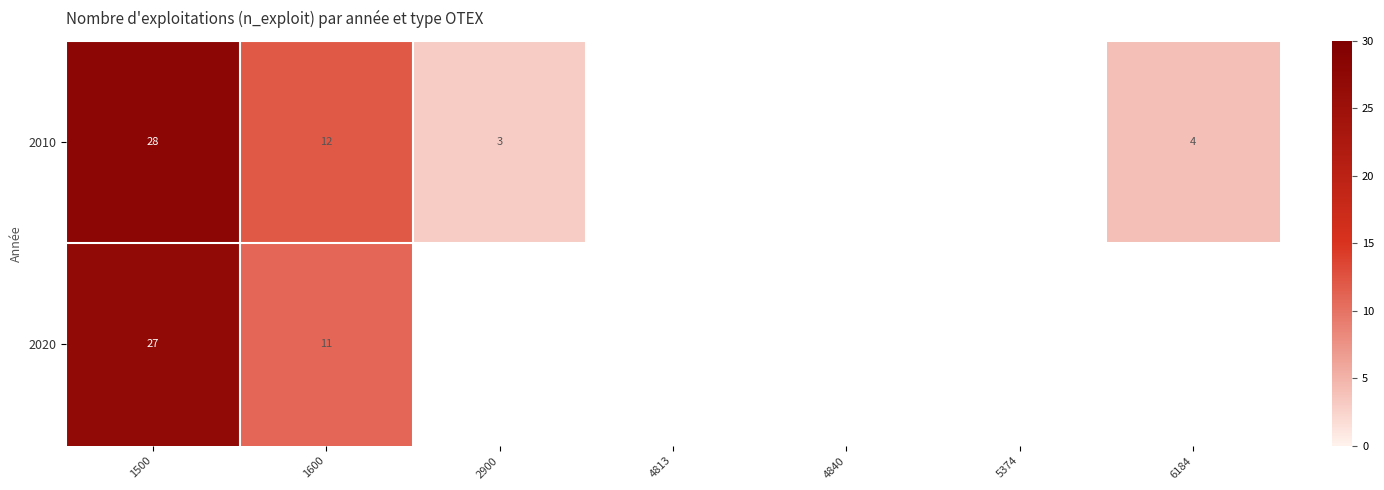

Is it true that 2010 equals 4 at 6184?

True